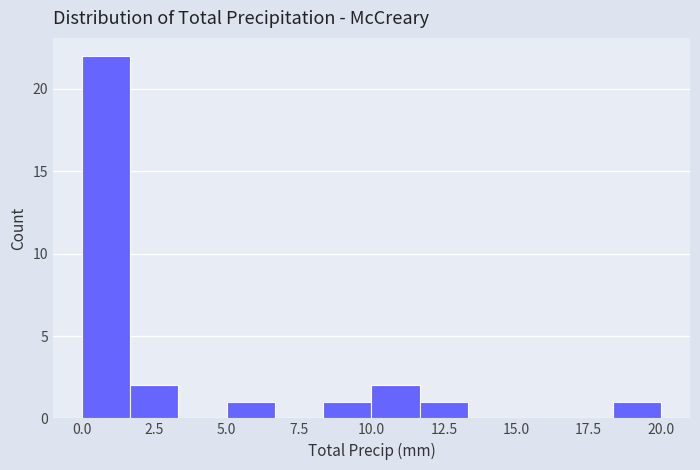

Read against the x-axis, roughly where is the centre of the tallest bar?

1.0